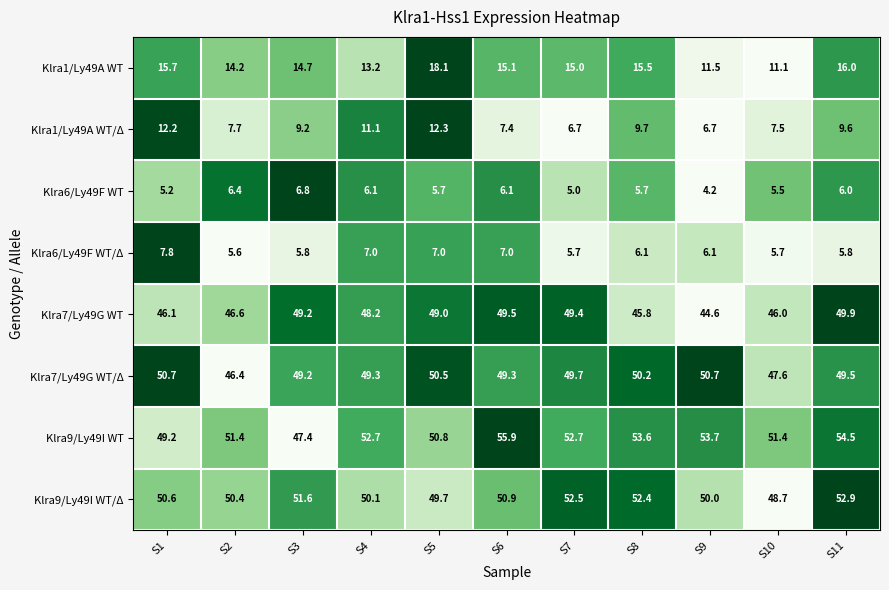

List the series in order of their peak value, lowest first.

Klra6/Ly49F WT, Klra6/Ly49F WT/Δ, Klra1/Ly49A WT/Δ, Klra1/Ly49A WT, Klra7/Ly49G WT, Klra7/Ly49G WT/Δ, Klra9/Ly49I WT/Δ, Klra9/Ly49I WT